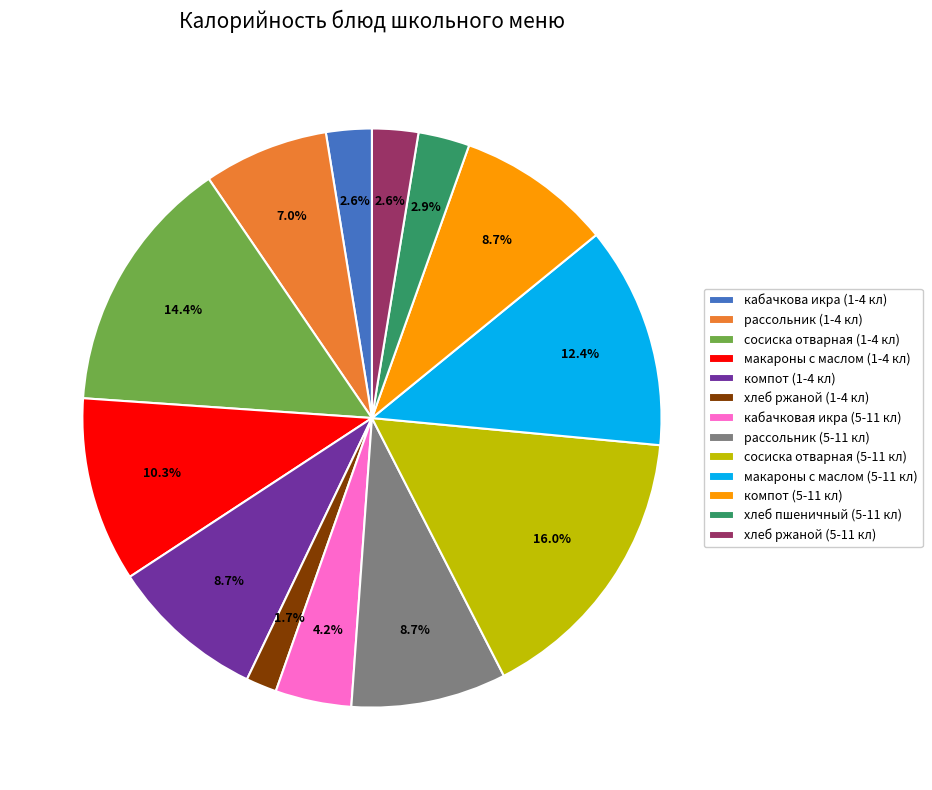

What portion of the pie excludes рассольник (1-4 кл)?

93.0%